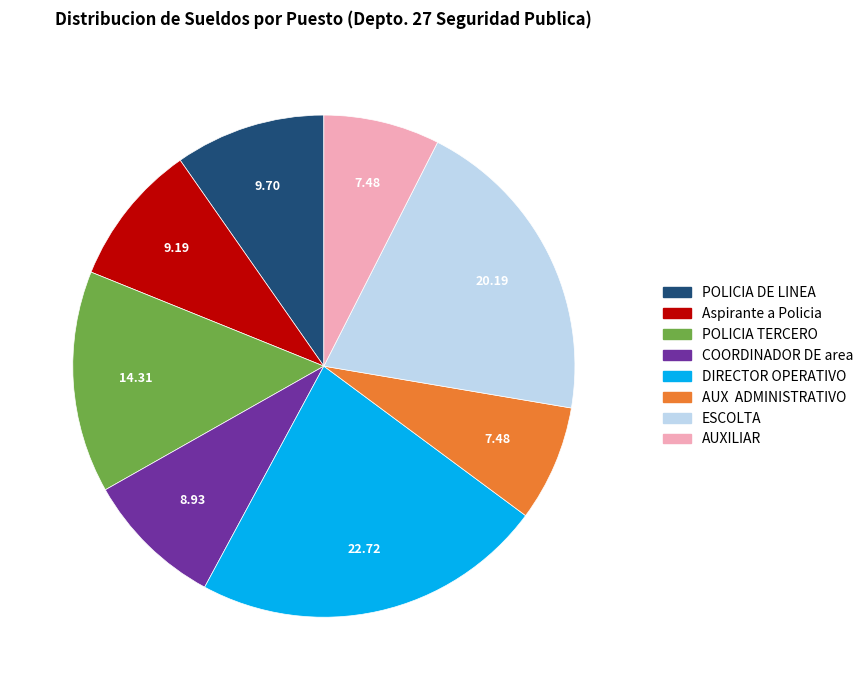

Does POLICIA DE LINEA account for over 50% of the chart?

No